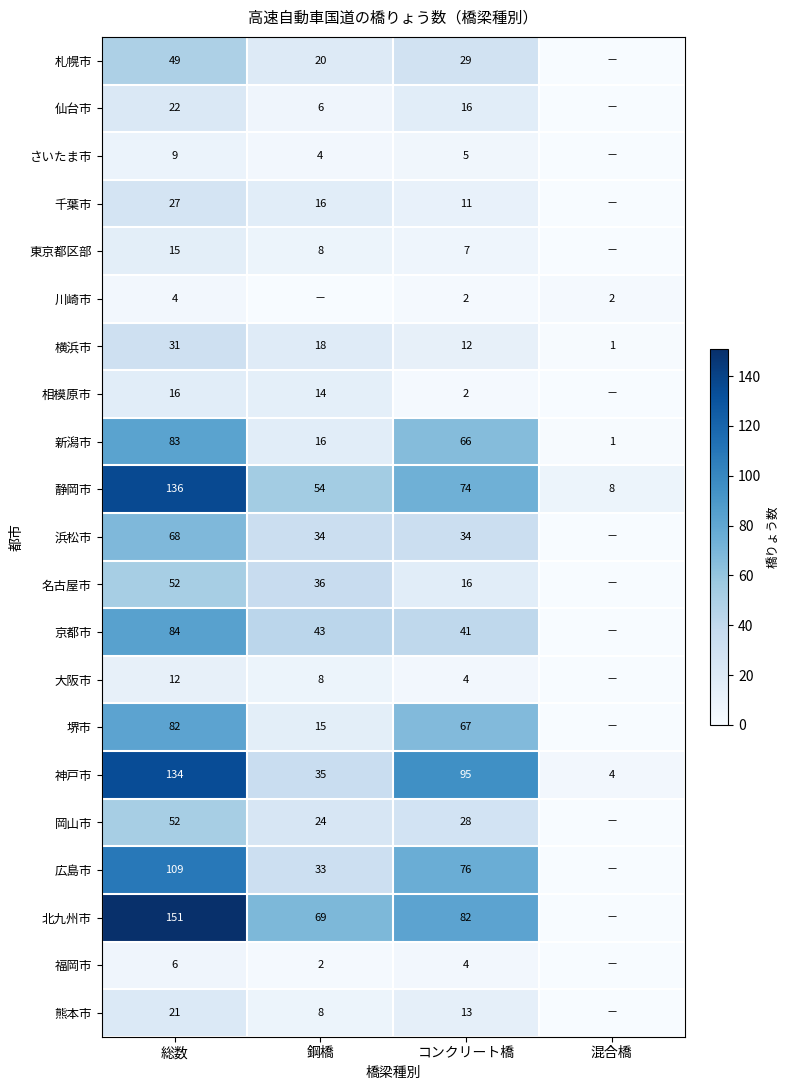

What is the greatest value displayed?

151